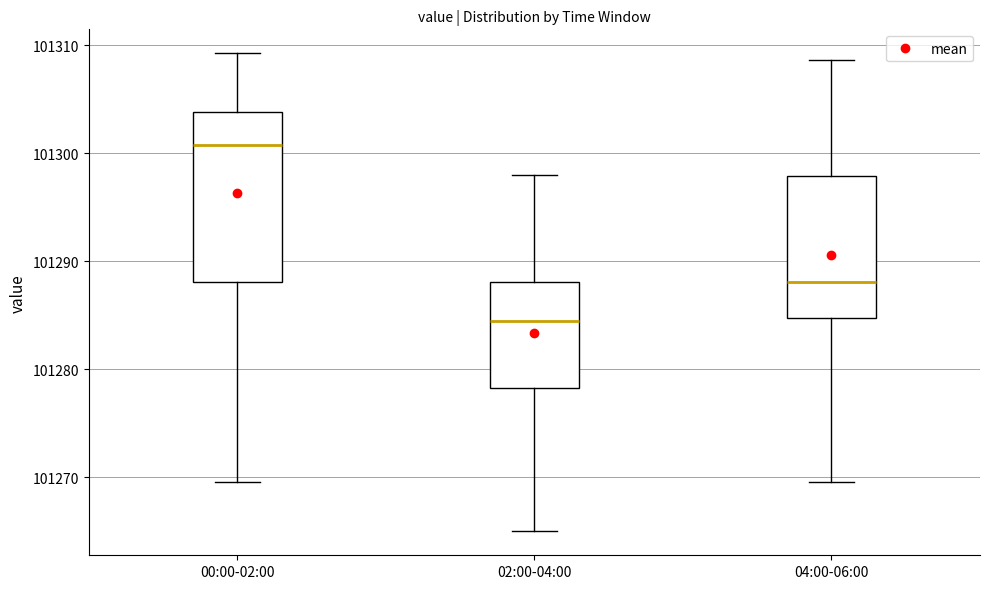

Reading left to right, read every box against the y-axis: the position of its median line, the range the box covers, and the ends of its whiskers. The values are not printed on the chart, so give them approximately, as read against the axis.

00:00-02:00: median 101301, box 101288 to 101304, whiskers 101270 to 101309
02:00-04:00: median 101284, box 101278 to 101288, whiskers 101265 to 101298
04:00-06:00: median 101288, box 101285 to 101298, whiskers 101270 to 101309